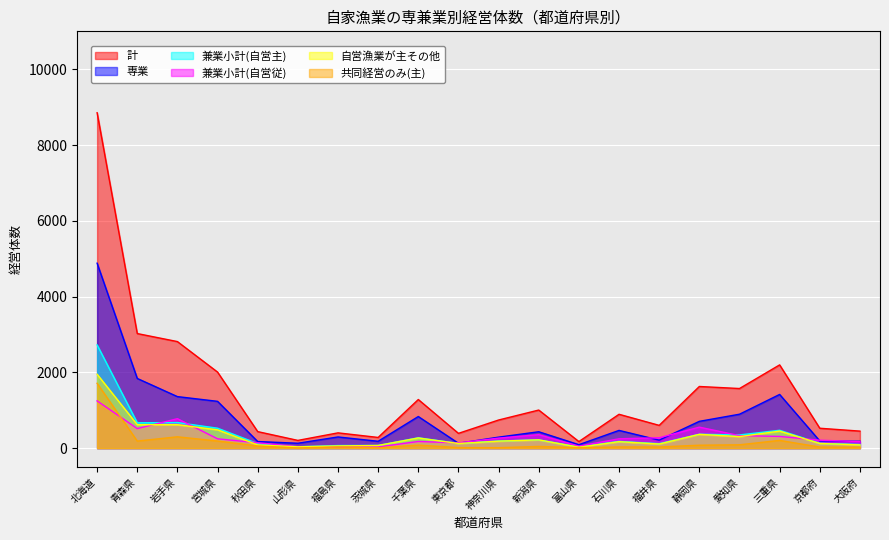

In 専業, how many points are lower than both neighbors (excluding endpoints)?

5